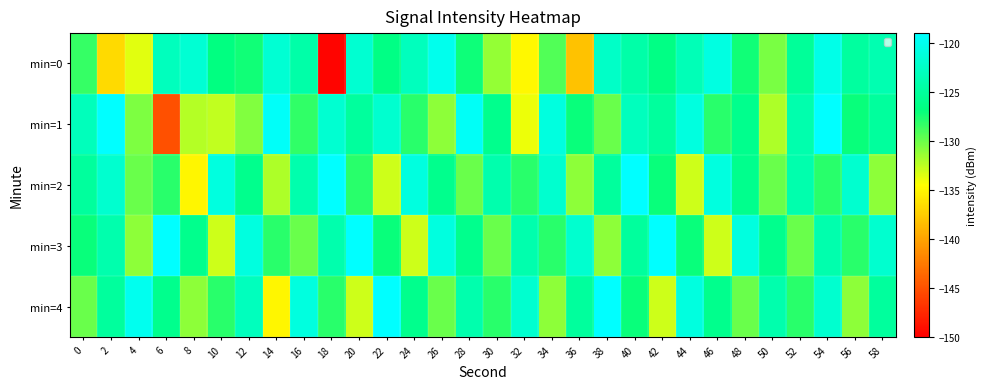

Reading left to right, list all the values displayed in this chart.

min=0: 0=-128.4	2=-136.8	4=-133.6	6=-123.0	8=-121.8	10=-126.7	12=-127.3	14=-121.7	16=-124.3	18=-149.7	20=-121.9	22=-126.5	24=-123.1	26=-120.1	28=-127.2	30=-131.2	32=-134.9	34=-129.3	36=-138.2	38=-122.4	40=-124.3	42=-126.4	44=-123.4	46=-120.9	48=-127.3	50=-130.4	52=-125.2	54=-120.4	56=-124.8	58=-123.8
min=1: 0=-123.1	2=-119.0	4=-130.5	6=-145.0	8=-132.3	10=-132.6	12=-130.7	14=-119.4	16=-128.2	18=-121.8	20=-125.0	22=-122.0	24=-128.0	26=-131.0	28=-119.5	30=-126.0	32=-134.0	34=-121.0	36=-127.0	38=-130.0	40=-123.0	42=-125.0	44=-121.0	46=-128.0	48=-126.0	50=-132.0	52=-124.0	54=-119.0	56=-127.0	58=-125.0
min=2: 0=-125.0	2=-122.0	4=-130.0	6=-128.0	8=-135.0	10=-121.0	12=-126.0	14=-132.0	16=-124.0	18=-119.0	20=-128.0	22=-133.0	24=-121.0	26=-126.0	28=-130.0	30=-124.0	32=-128.0	34=-122.0	36=-131.0	38=-125.0	40=-119.0	42=-127.0	44=-133.0	46=-121.0	48=-126.0	50=-130.0	52=-124.0	54=-128.0	56=-122.0	58=-131.0
min=3: 0=-127.0	2=-124.0	4=-131.0	6=-119.0	8=-126.0	10=-133.0	12=-121.0	14=-128.0	16=-130.0	18=-124.0	20=-119.0	22=-127.0	24=-133.0	26=-121.0	28=-126.0	30=-130.0	32=-124.0	34=-128.0	36=-122.0	38=-131.0	40=-125.0	42=-119.0	44=-127.0	46=-133.0	48=-121.0	50=-126.0	52=-130.0	54=-124.0	56=-128.0	58=-122.0
min=4: 0=-130.0	2=-125.0	4=-120.0	6=-126.0	8=-131.0	10=-128.0	12=-123.0	14=-135.0	16=-121.0	18=-128.0	20=-133.0	22=-119.0	24=-126.0	26=-130.0	28=-124.0	30=-128.0	32=-122.0	34=-131.0	36=-125.0	38=-119.0	40=-127.0	42=-133.0	44=-121.0	46=-126.0	48=-130.0	50=-124.0	52=-128.0	54=-122.0	56=-131.0	58=-125.0